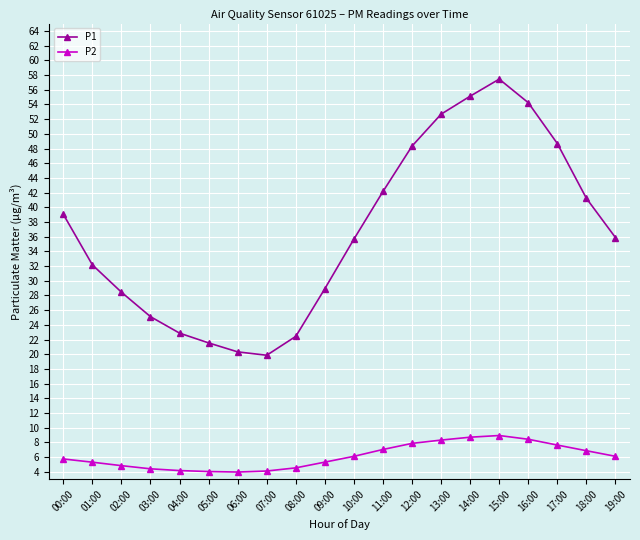

What is the sum of the P1 values at 17:00 and 16:00?

102.9